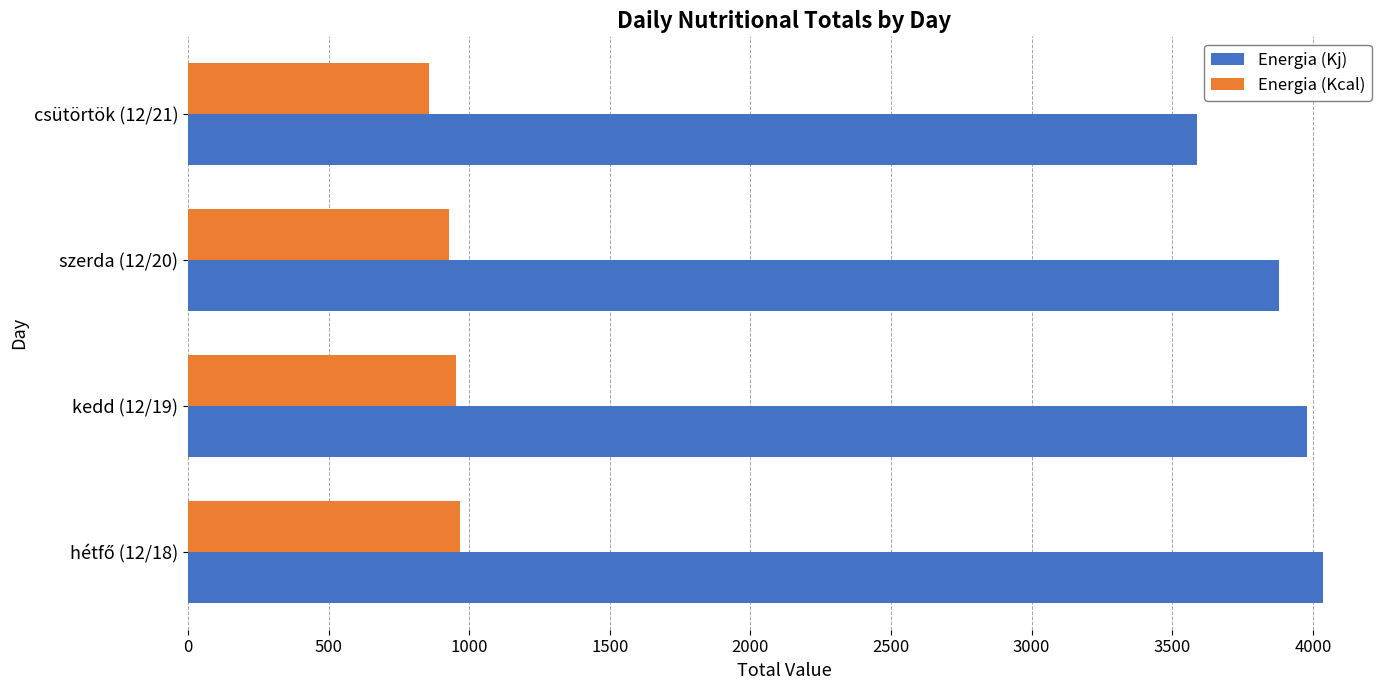

Which series has the largest range (max minus min)?

Energia (Kj)